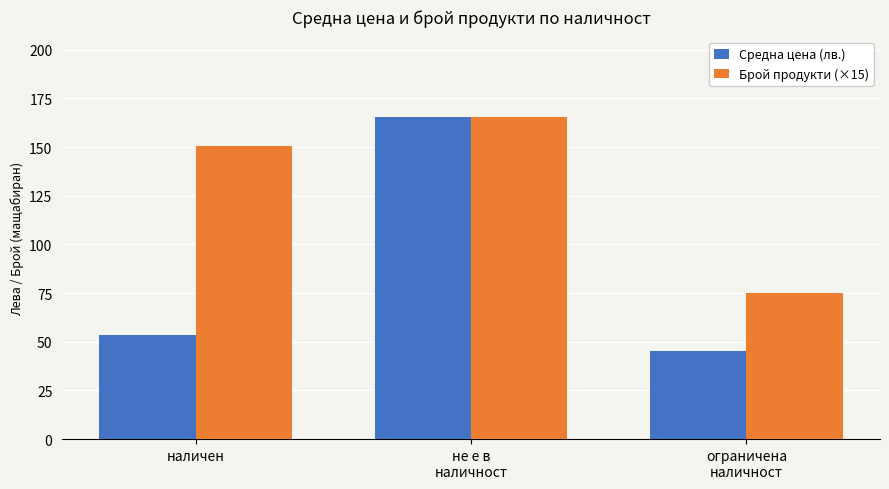

What is the value of the Брой продукти (×15) bar at the 2nd from the left?

165.4